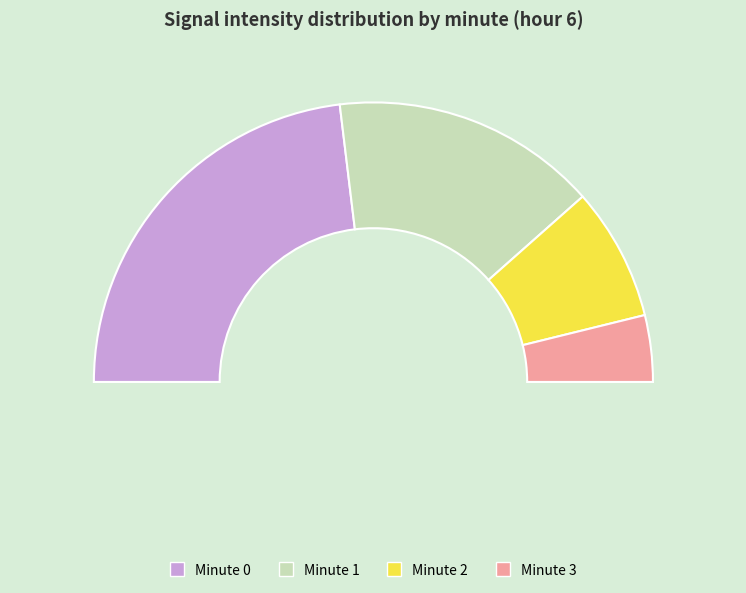

To the nearest percent, what portion does 1 represent?

31%